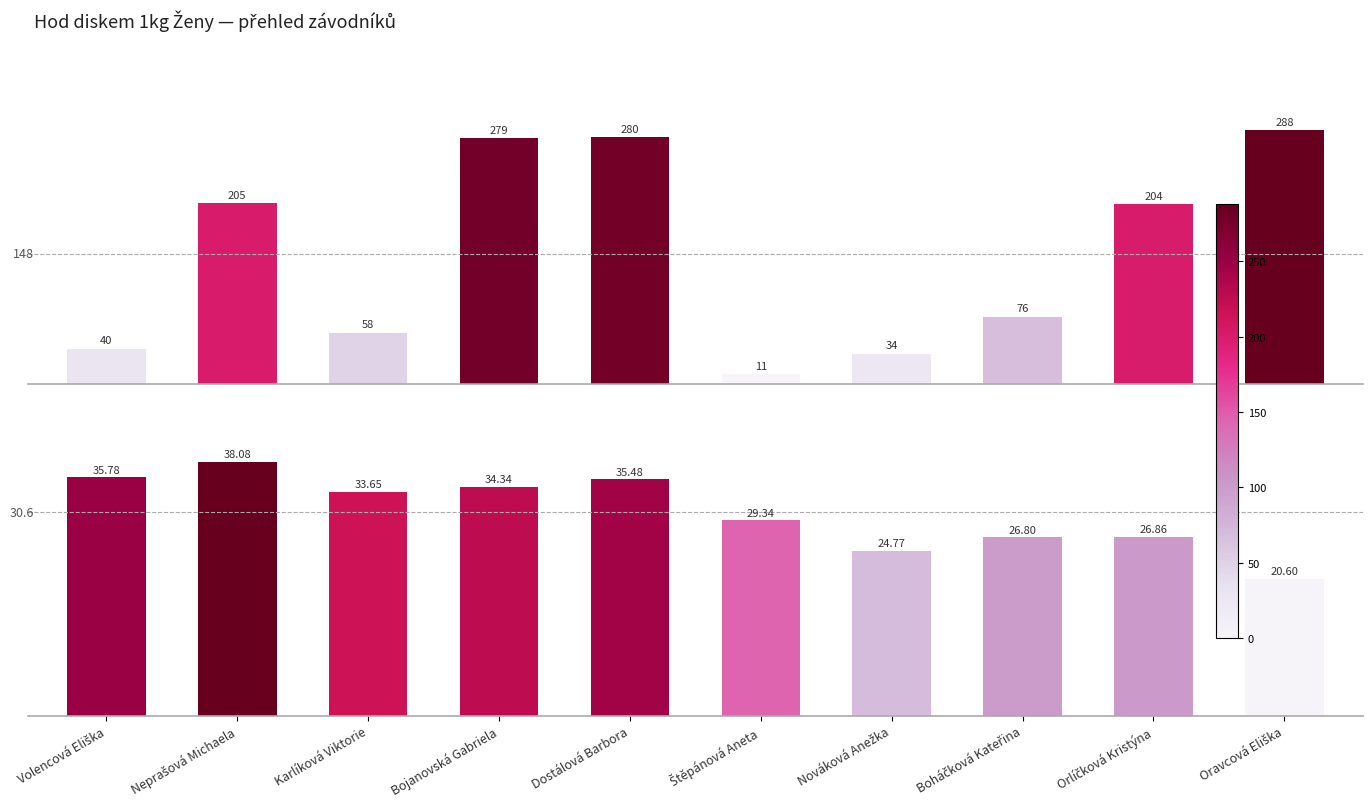

Where is SČ nearest to the value 149?

Orlíčková Kristýna